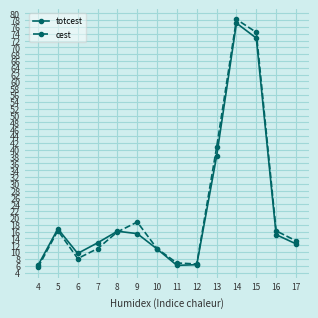

The cest series shows 5.2 at 17. True or false?

False